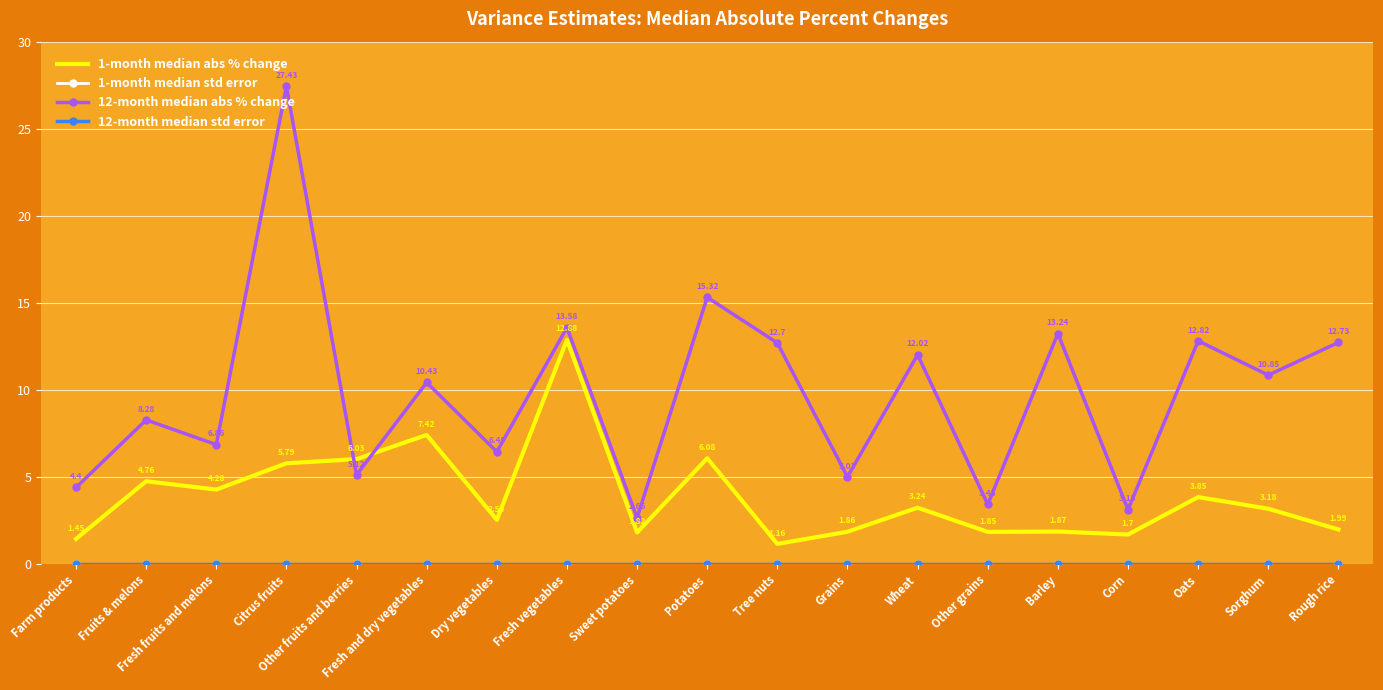

The 1-month median abs % change series shows 1.0 at Corn. True or false?

False